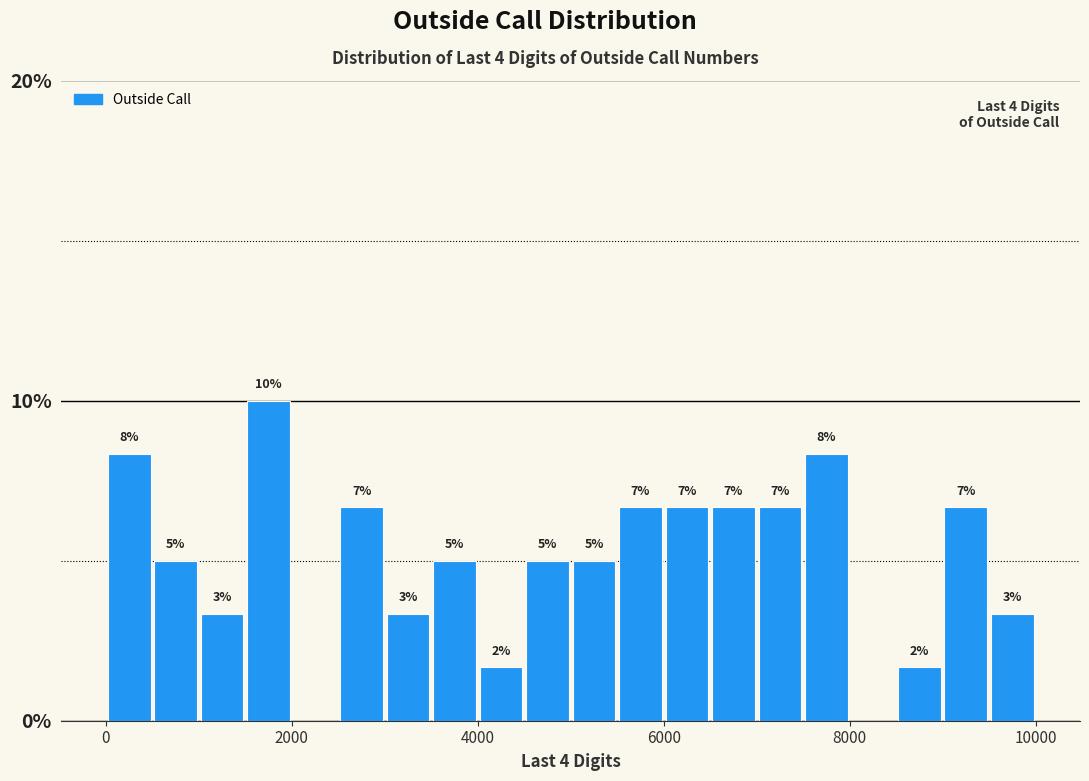

Read against the x-axis, roughly where is the centre of the tallest bar?

1800